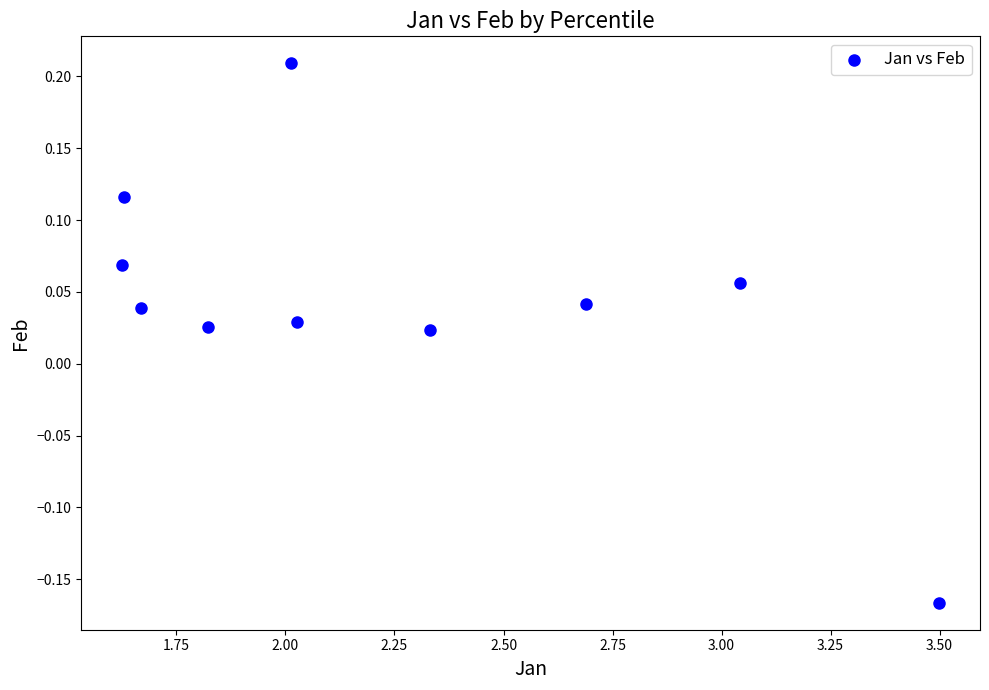

What is the range of Y values (max minus min)?

0.4